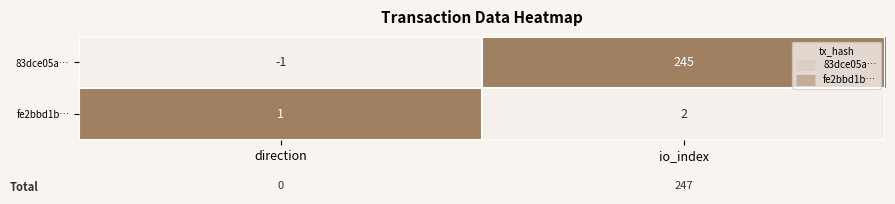

Between direction and io_index, which series saw the biggest shift?

83dce05a…